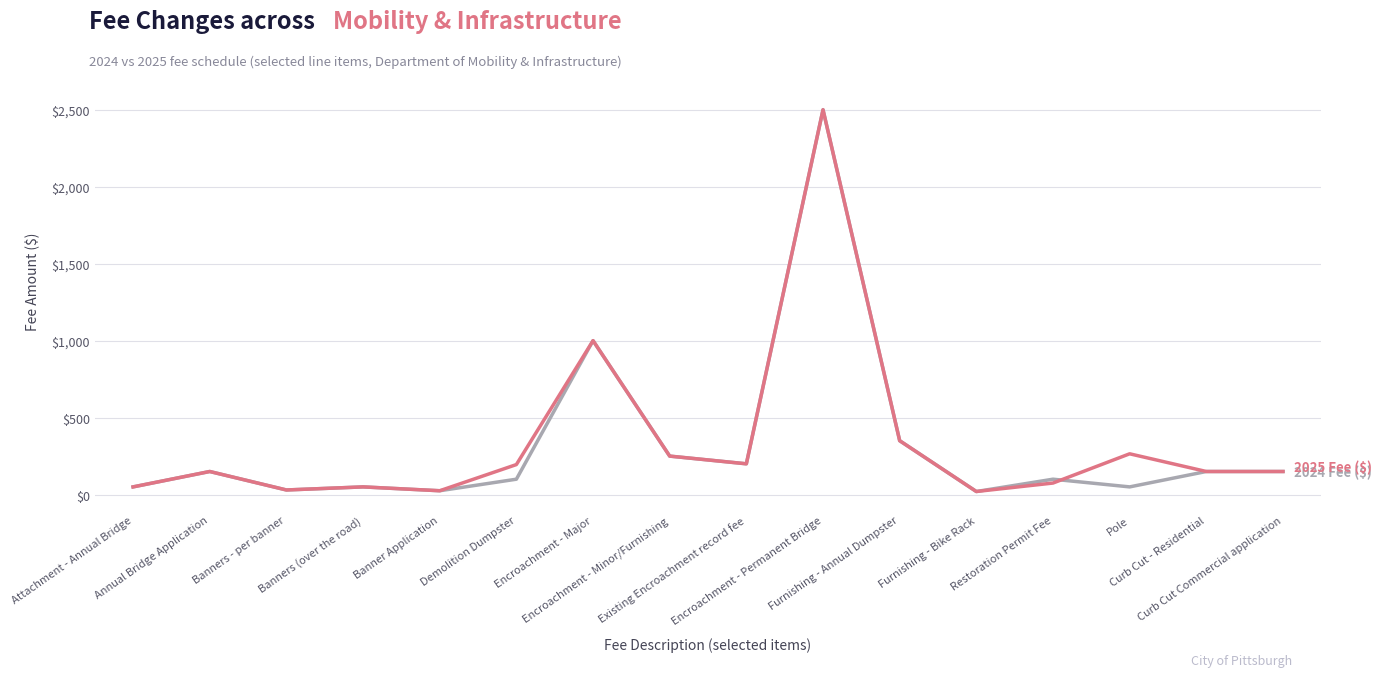

At which category is the sum across all series the highest?

Encroachment - Permanent Bridge